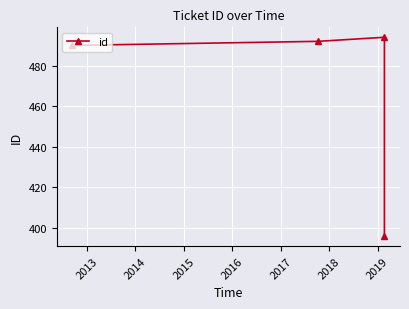

True or false: the data has more than 1 interior local peaks.

False